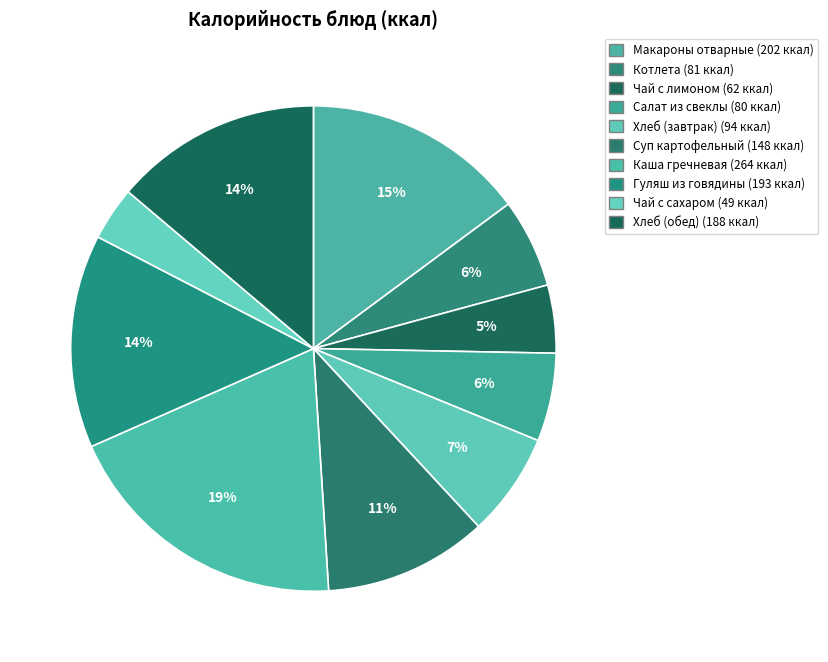

What is the smallest slice in the pie chart?

Чай с сахаром